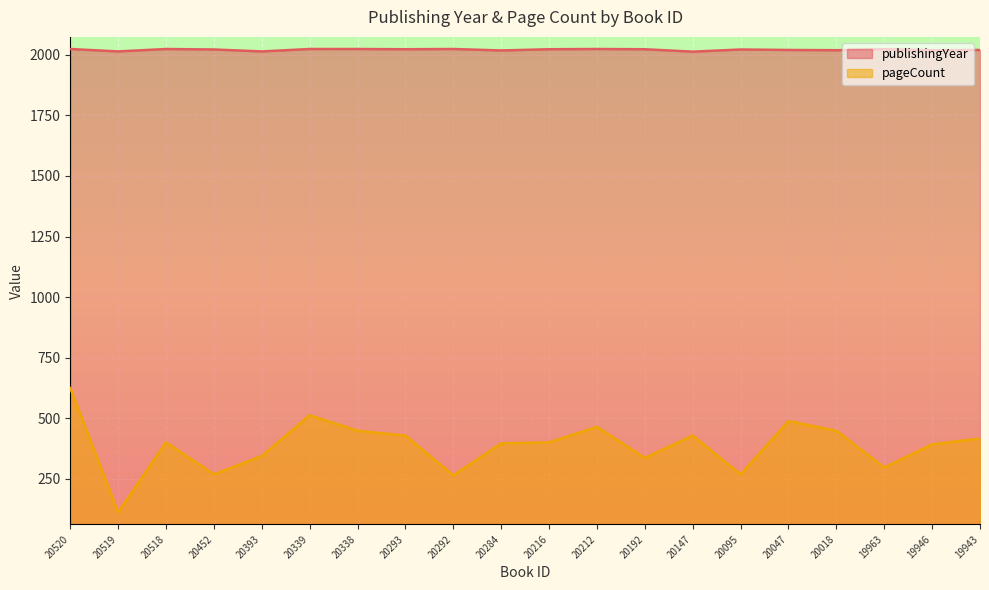

Rank the series by their average value, from lowest to highest.

pageCount, publishingYear